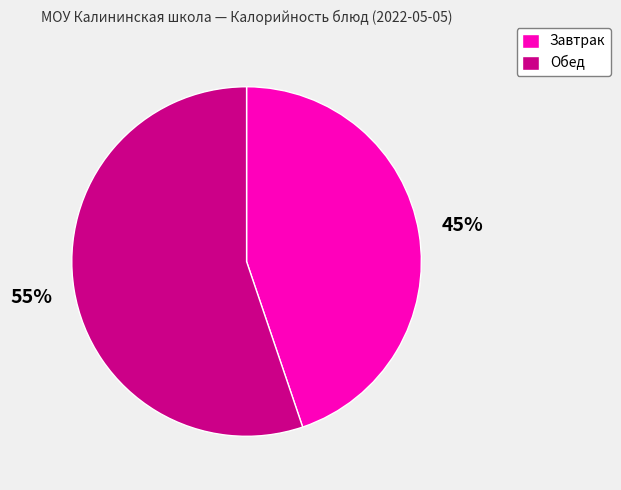

How many slices are in this pie chart?

2